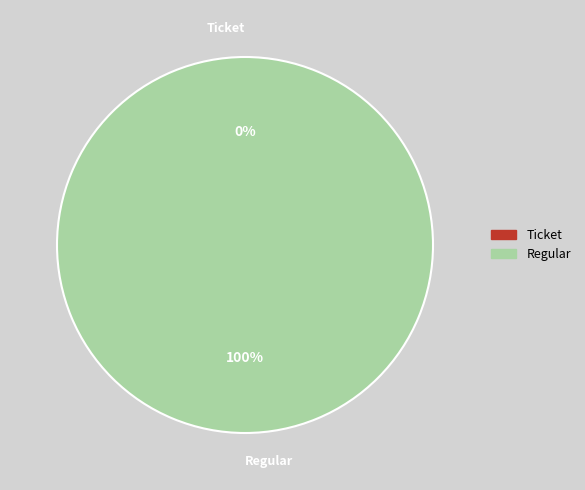

Count the number of slices in the pie.

2